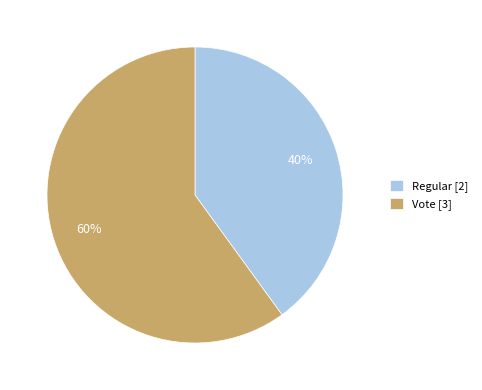

Rank the categories by value from highest to lowest.

Vote, Regular